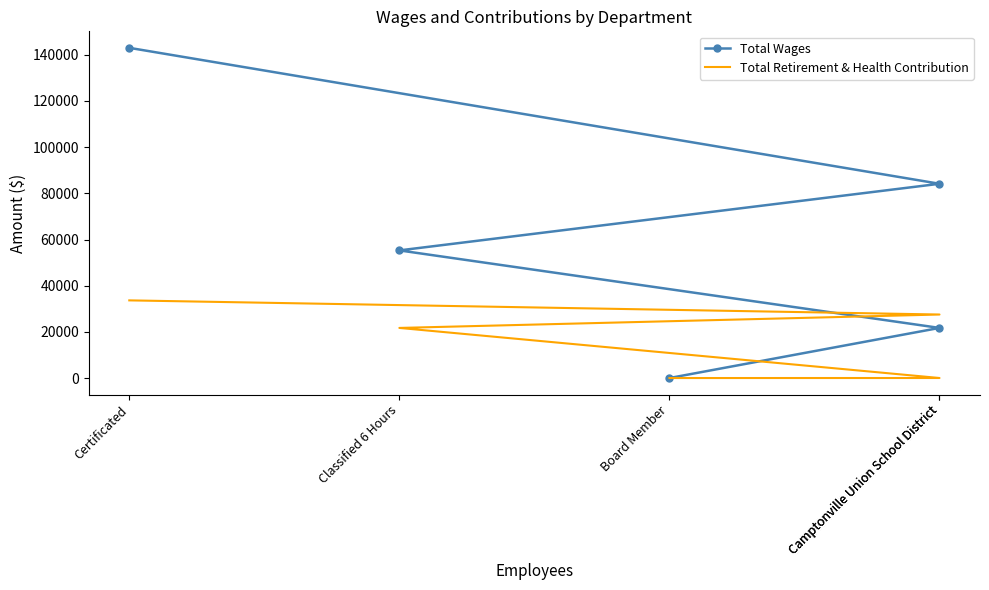

How many values in the Total Wages series are below 55283?

2